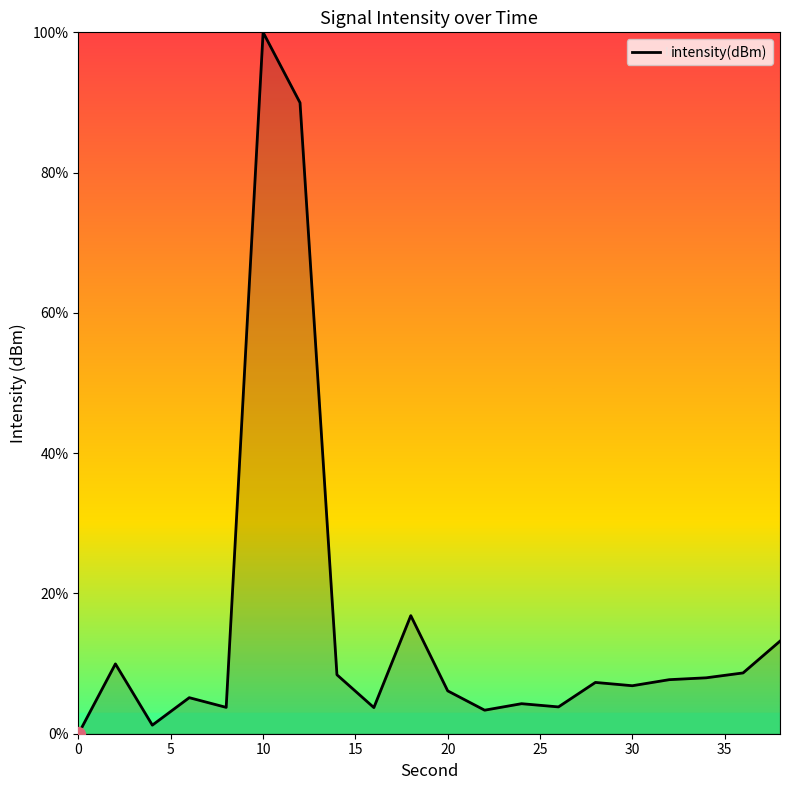

What is the difference between the maximum and minimum values?

100.0